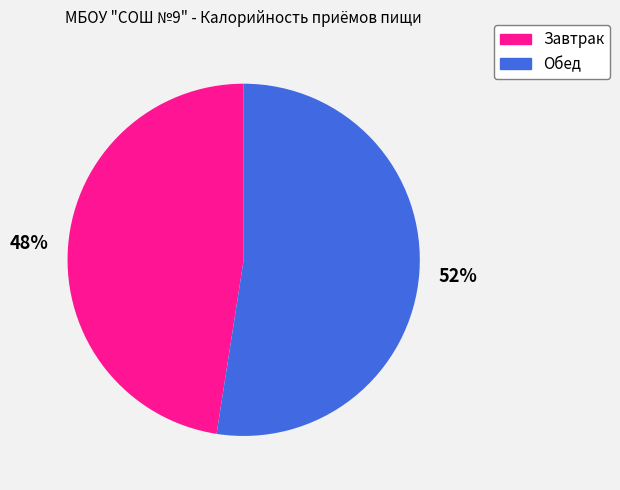

Is there a majority slice in this chart?

Yes